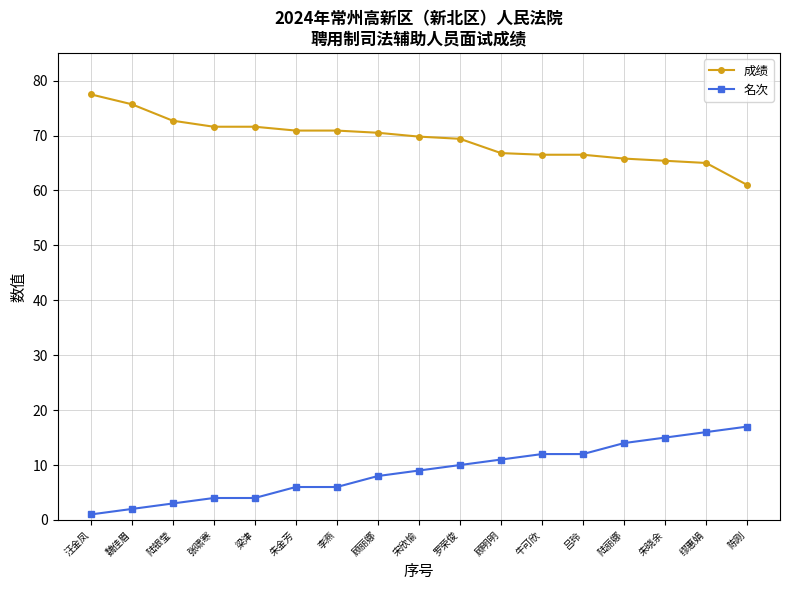

How many series are shown in this chart?

2